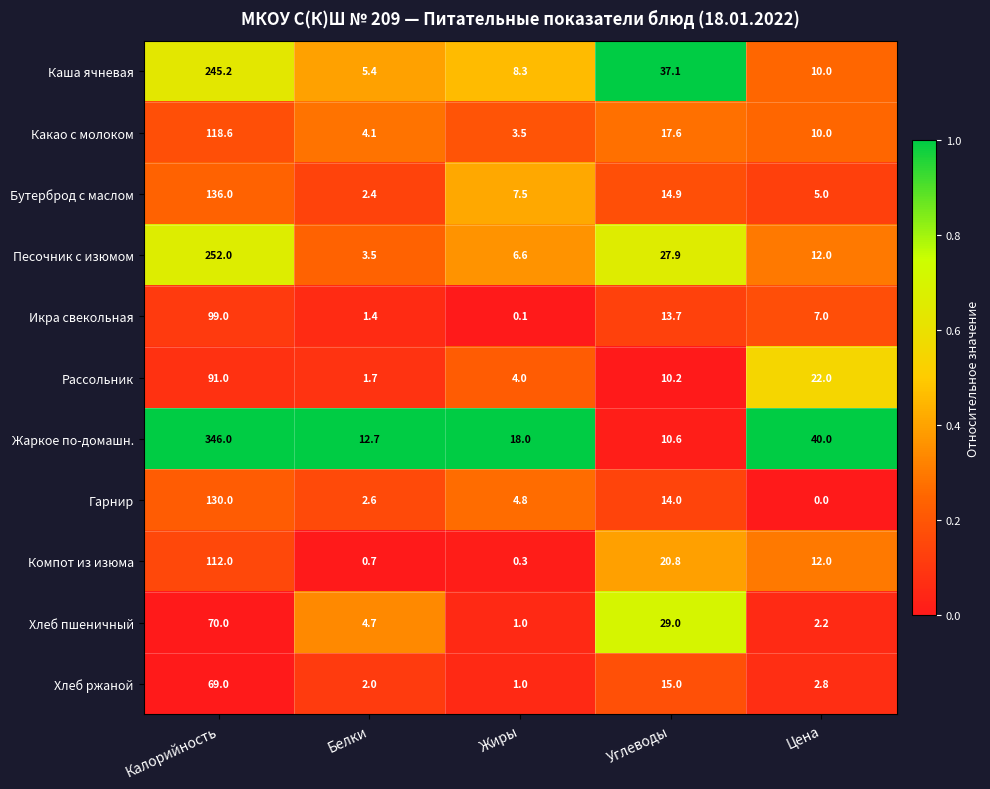

Is it true that Жаркое по-домашн. equals 40.0 at Цена?

True